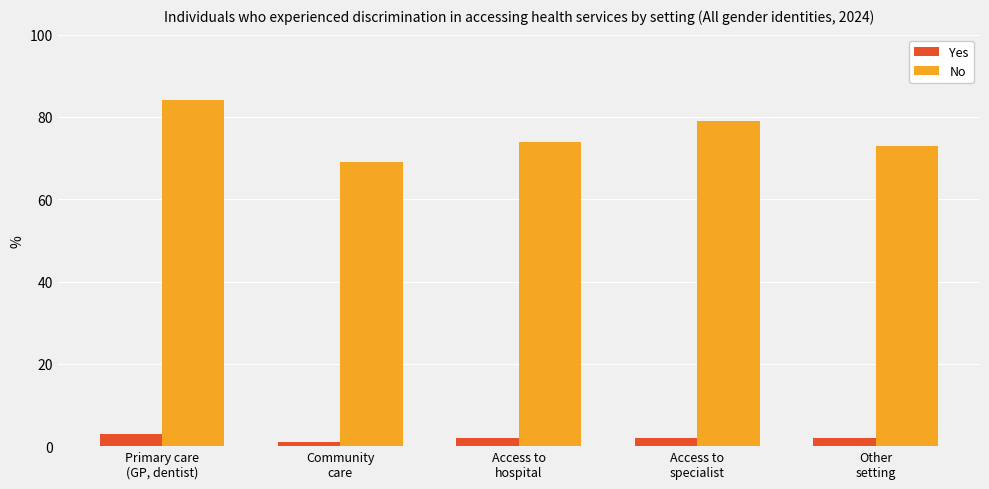

Which series has the largest total across all categories?

No